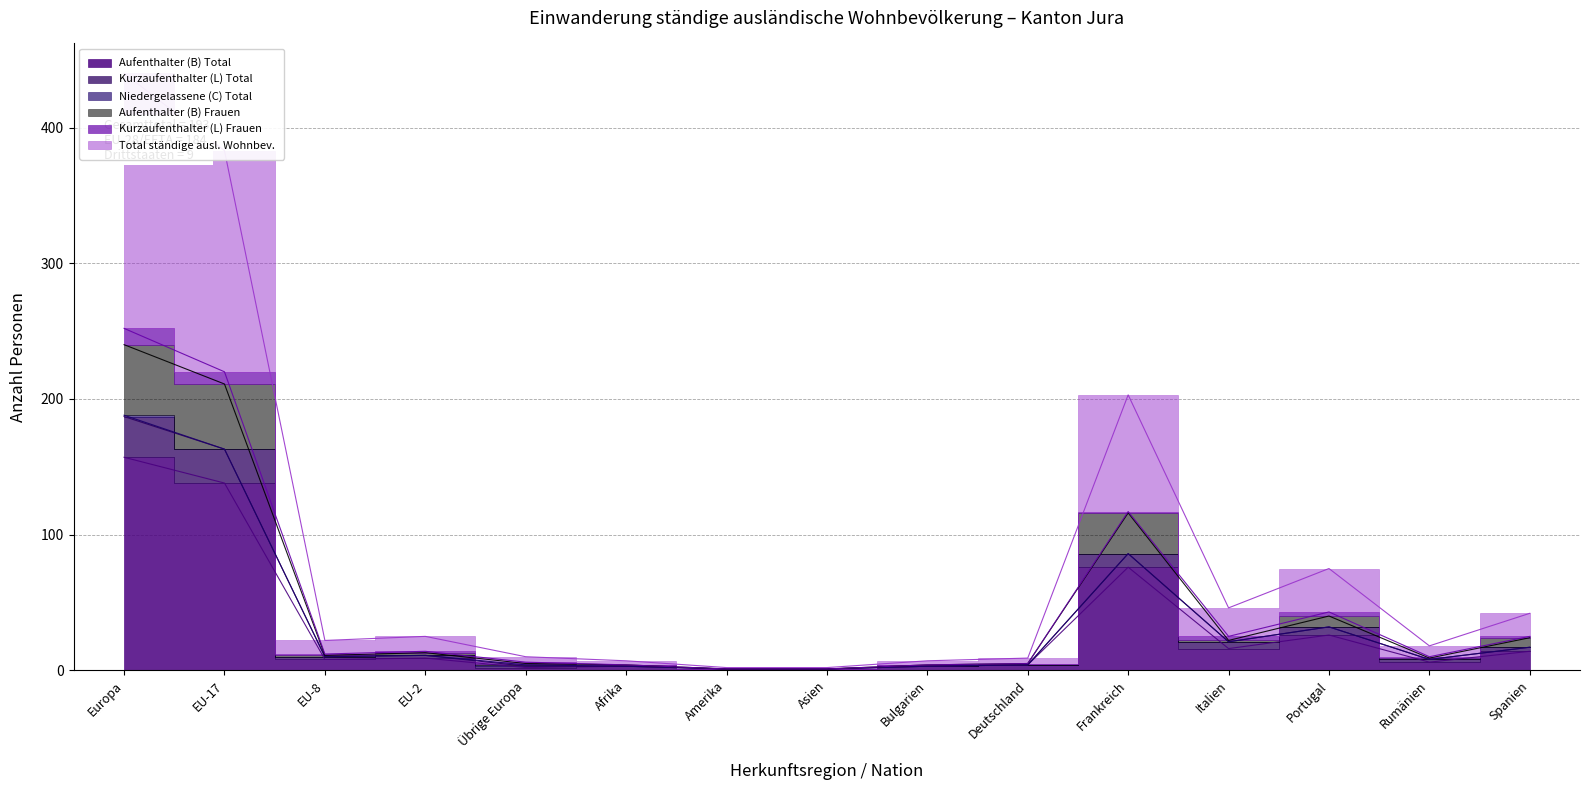

What value does the Aufenthalter (B) Frauen series have at Übrige Europa, to the nearest 5?

5